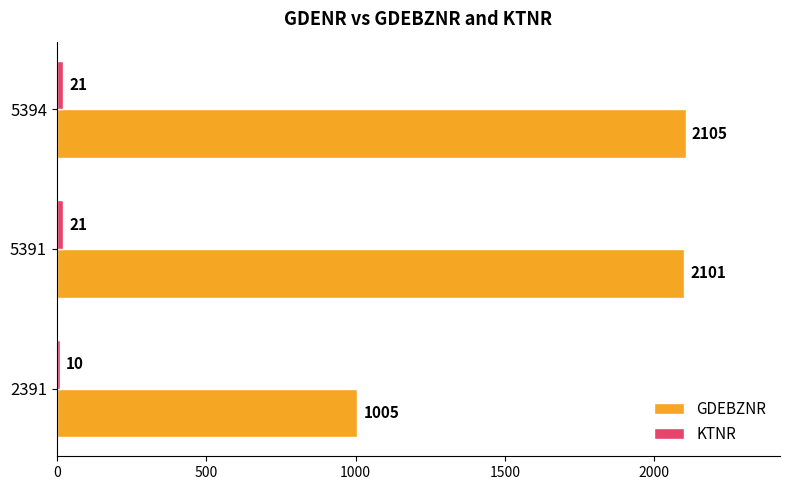

At which category is the sum across all series the highest?

5394